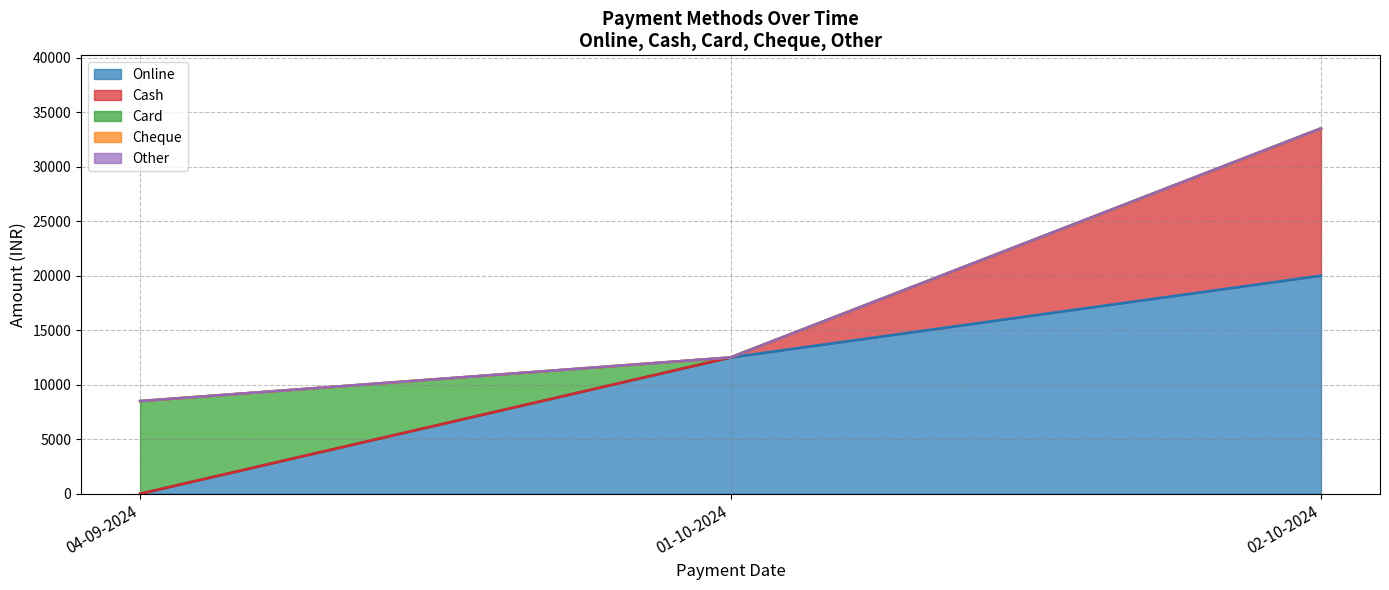

Does the chart have visible grid lines?

Yes